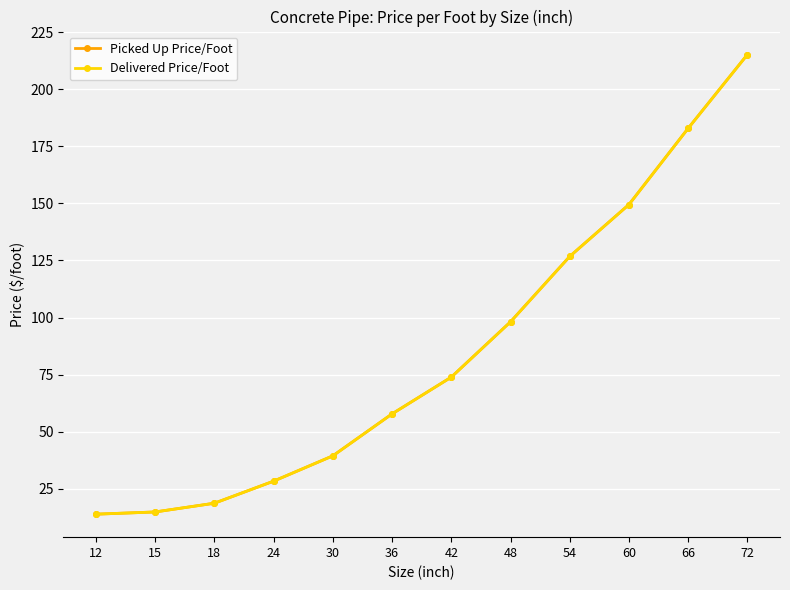

True or false: Delivered Price/Foot has a value of 215.2 at 72.

True